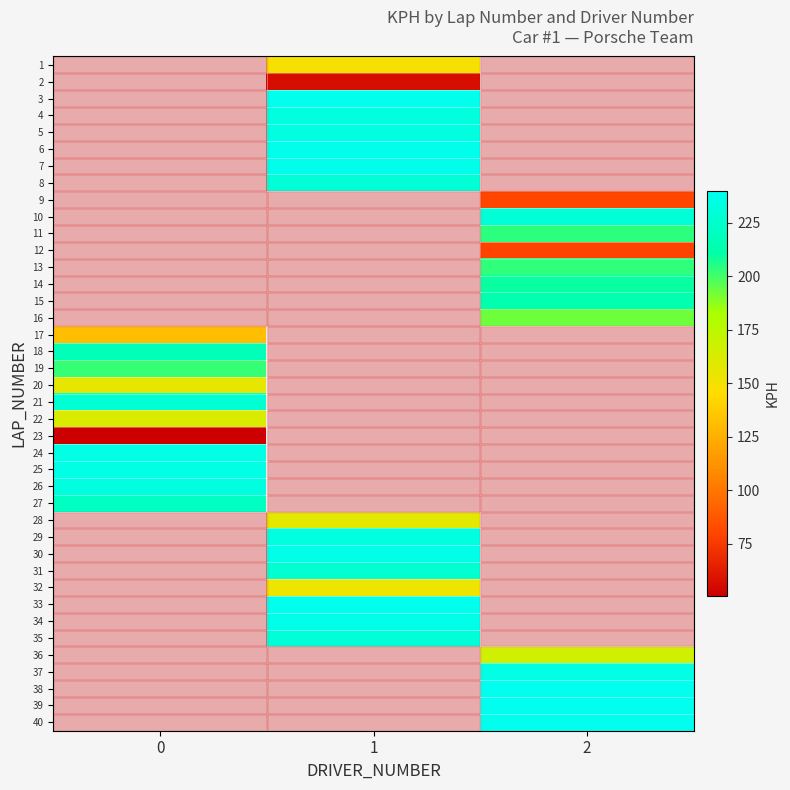

How many data points in 30 are above 237?

1